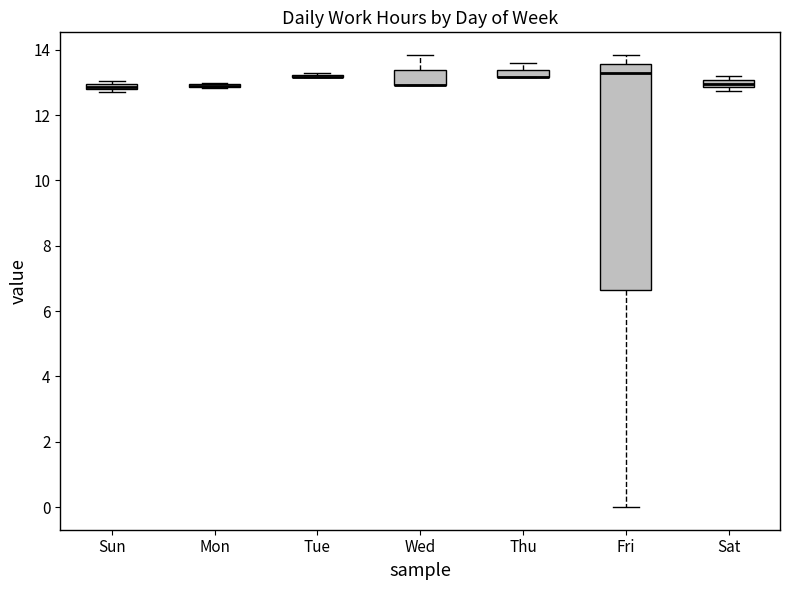

Comparing the boxes themselves (not the whiskers), which one is the tallest?

Fri